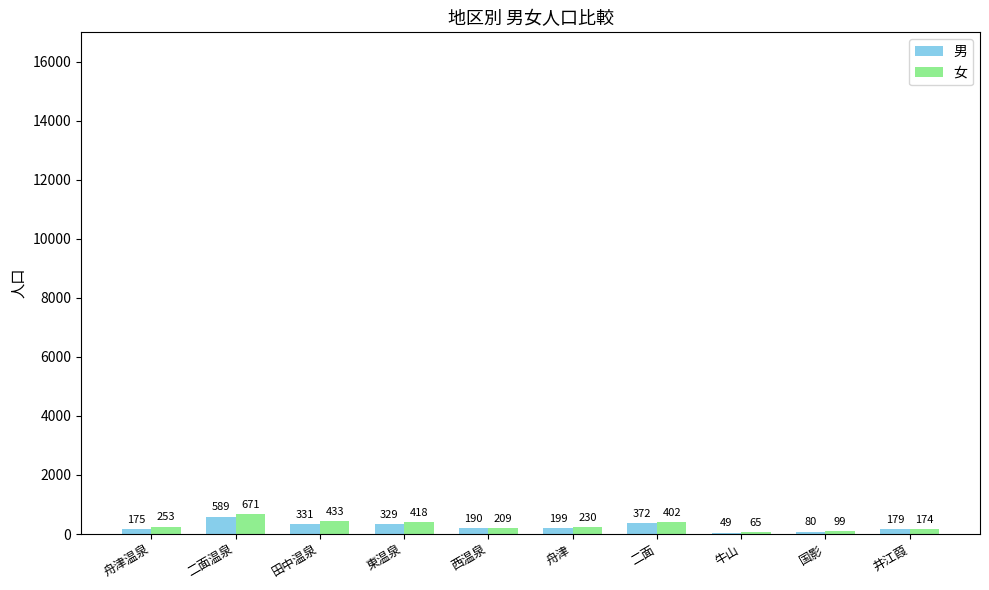

What is the difference between the 男 values at 二面 and 二面温泉?

217